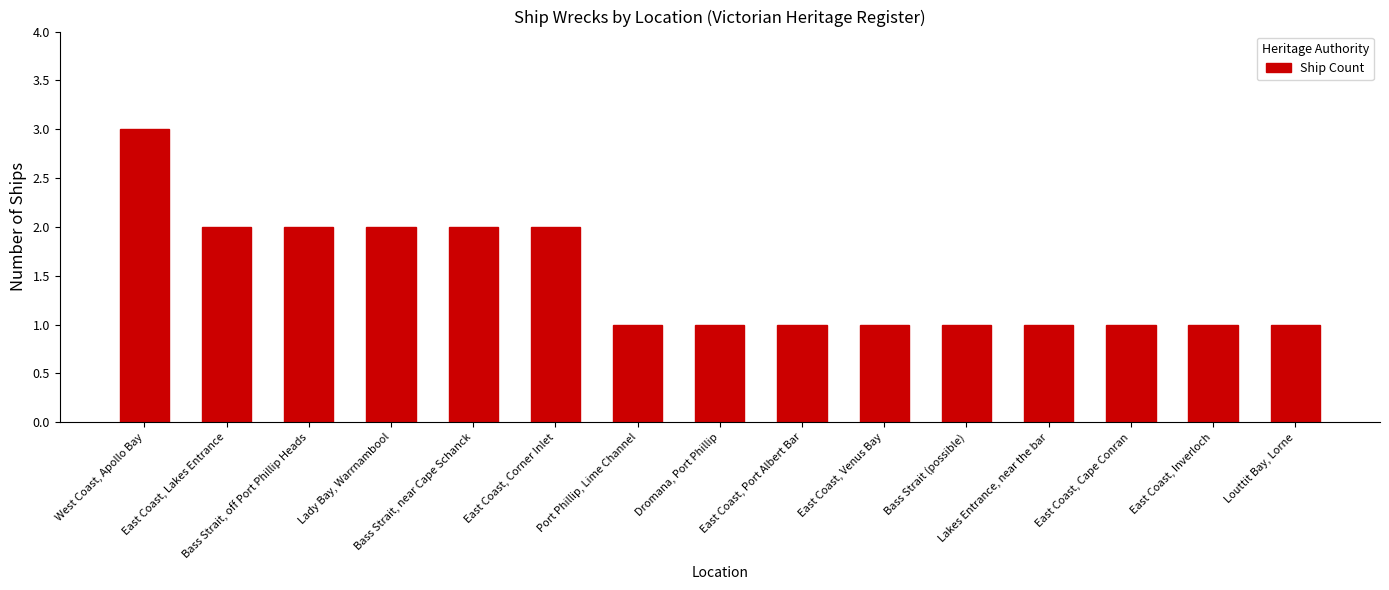

What is the maximum value shown in the chart?

3